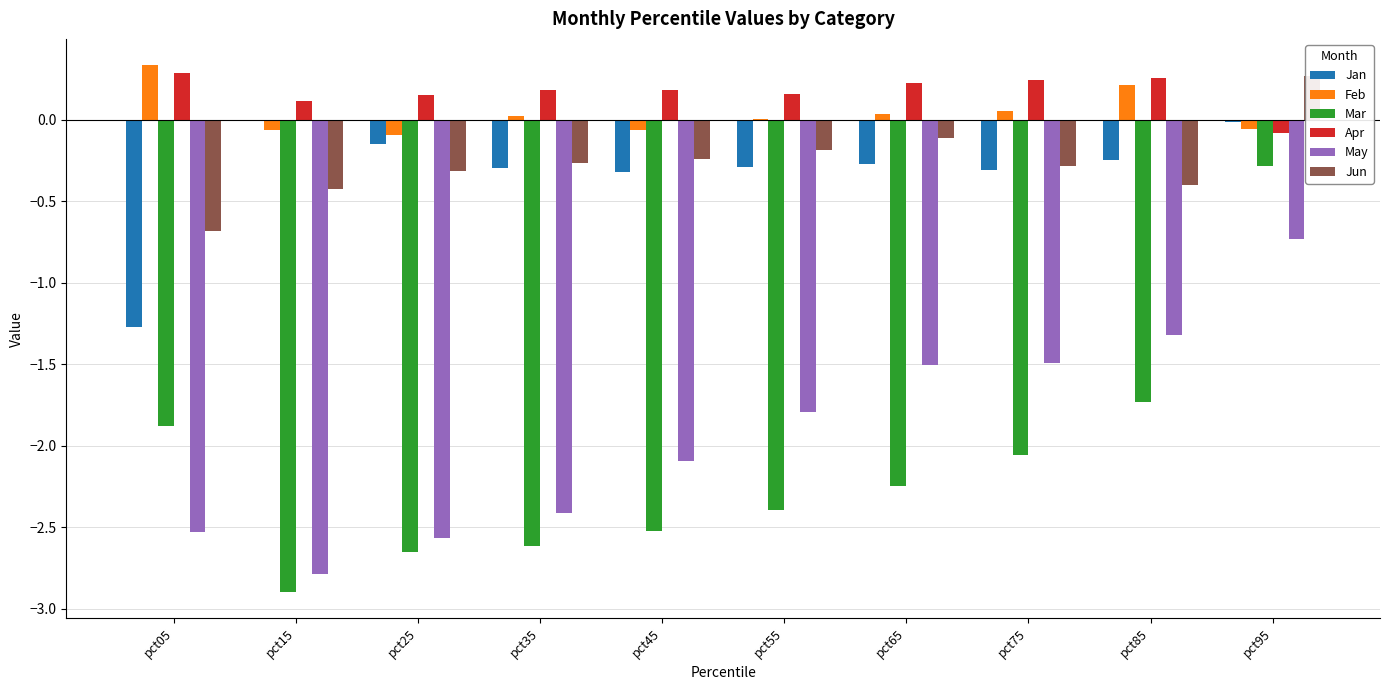

Reading left to right, list all the values displayed in this chart.

Jan: pct05=-1.3	pct15=-0.0	pct25=-0.1	pct35=-0.3	pct45=-0.3	pct55=-0.3	pct65=-0.3	pct75=-0.3	pct85=-0.2	pct95=-0.0
Feb: pct05=0.3	pct15=-0.1	pct25=-0.1	pct35=0.0	pct45=-0.1	pct55=0.0	pct65=0.0	pct75=0.1	pct85=0.2	pct95=-0.1
Mar: pct05=-1.9	pct15=-2.9	pct25=-2.6	pct35=-2.6	pct45=-2.5	pct55=-2.4	pct65=-2.2	pct75=-2.1	pct85=-1.7	pct95=-0.3
Apr: pct05=0.3	pct15=0.1	pct25=0.2	pct35=0.2	pct45=0.2	pct55=0.2	pct65=0.2	pct75=0.2	pct85=0.3	pct95=-0.1
May: pct05=-2.5	pct15=-2.8	pct25=-2.6	pct35=-2.4	pct45=-2.1	pct55=-1.8	pct65=-1.5	pct75=-1.5	pct85=-1.3	pct95=-0.7
Jun: pct05=-0.7	pct15=-0.4	pct25=-0.3	pct35=-0.3	pct45=-0.2	pct55=-0.2	pct65=-0.1	pct75=-0.3	pct85=-0.4	pct95=0.3